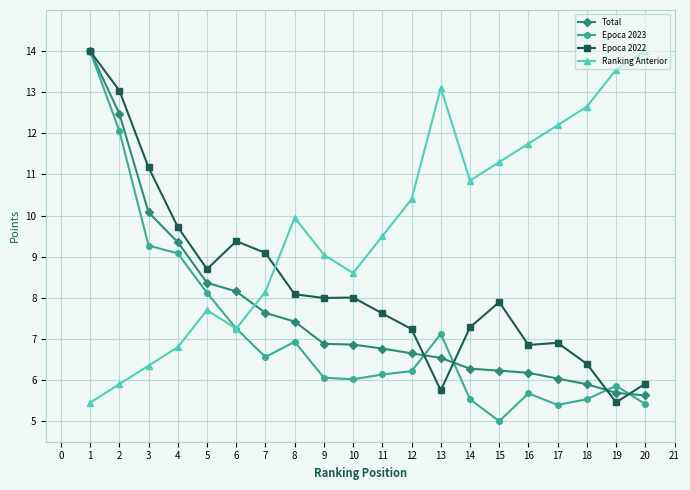

Is this an area chart (filled region under the line)?

No